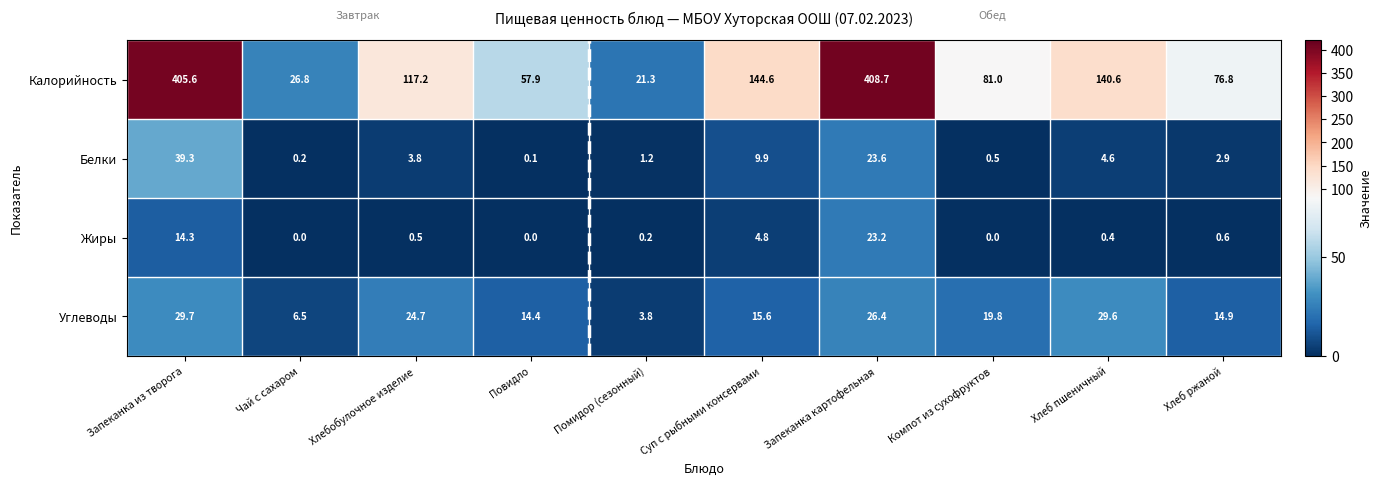

Which category has the highest value across all series?

Запеканка картофельная